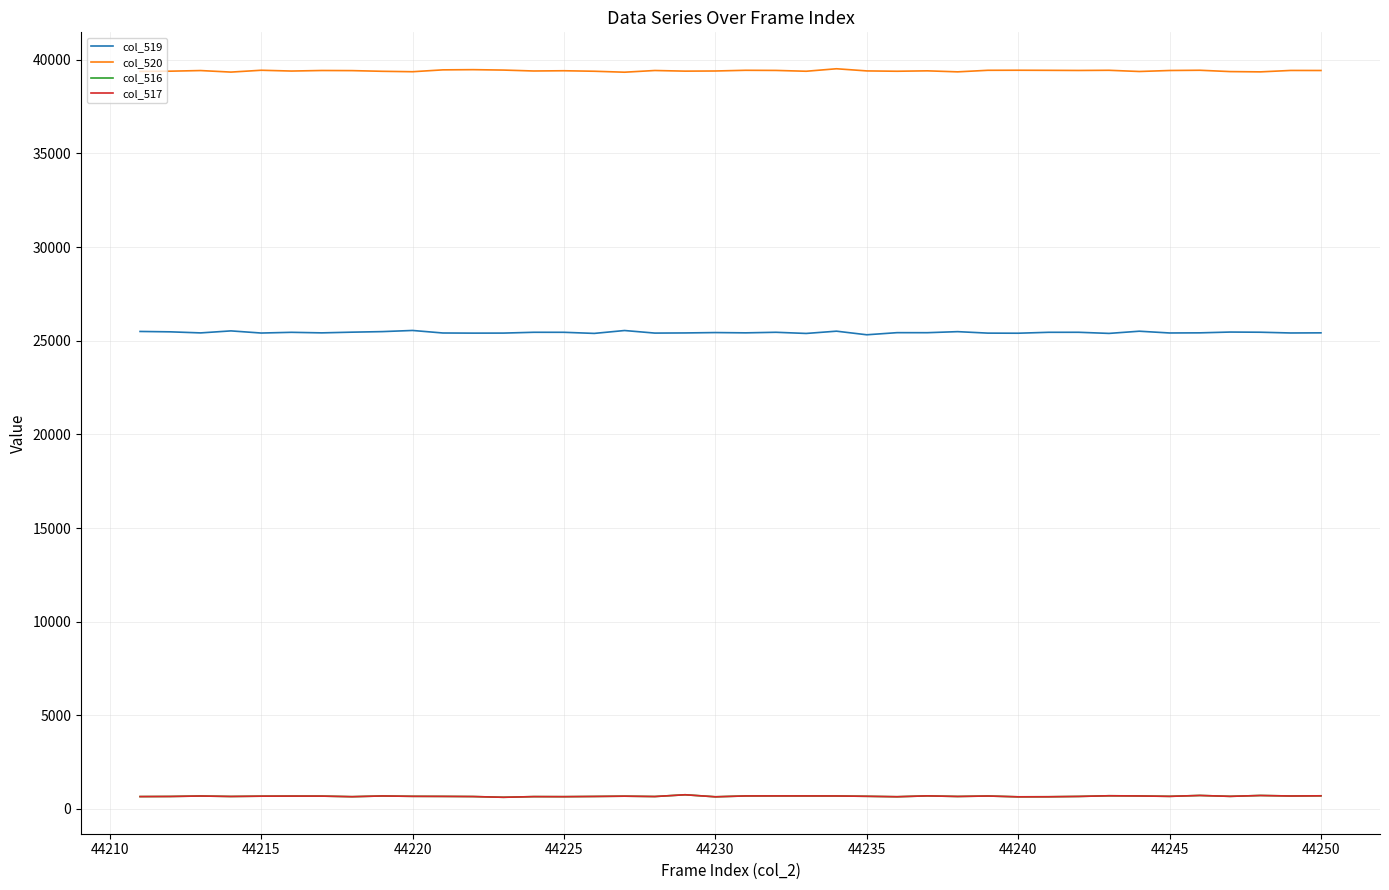

True or false: col_520 and col_519 cross at least once.

False